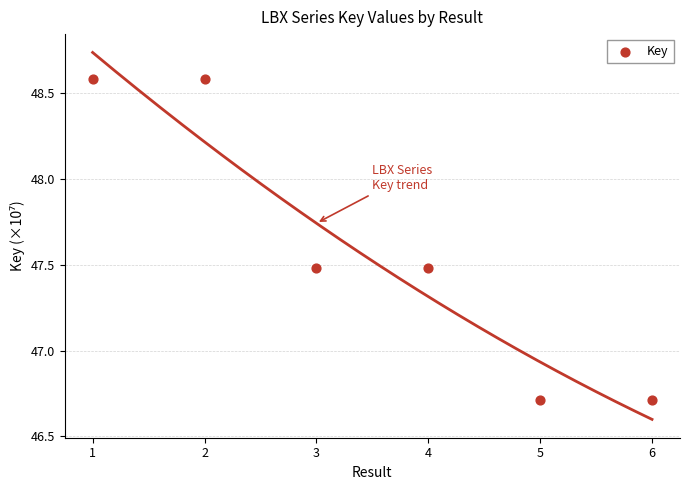

What is the range of X values (max minus min)?

5.0